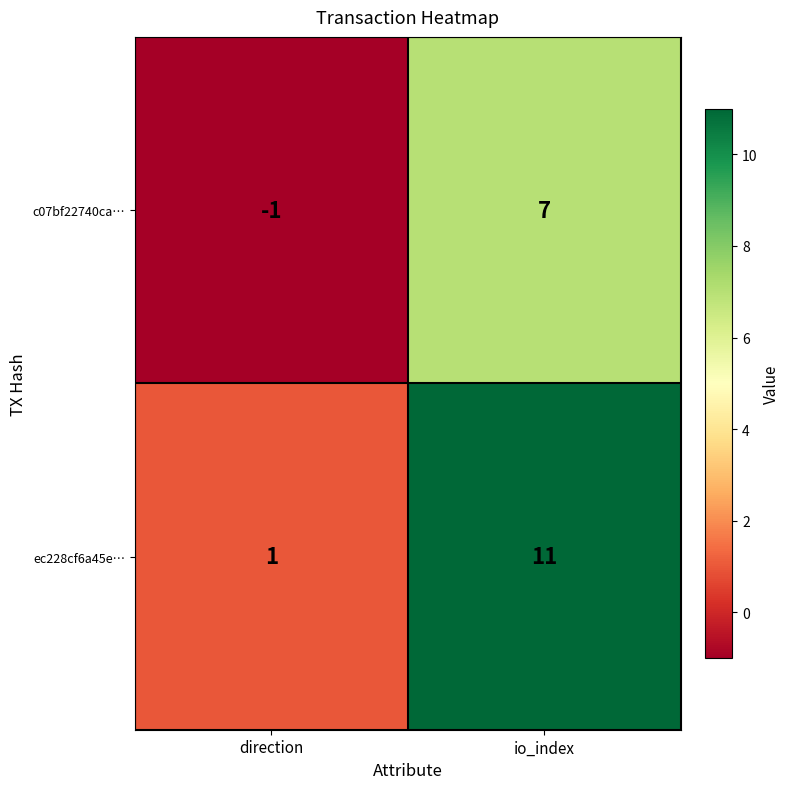

Which series has the largest total across all categories?

ec228cf6a45e…